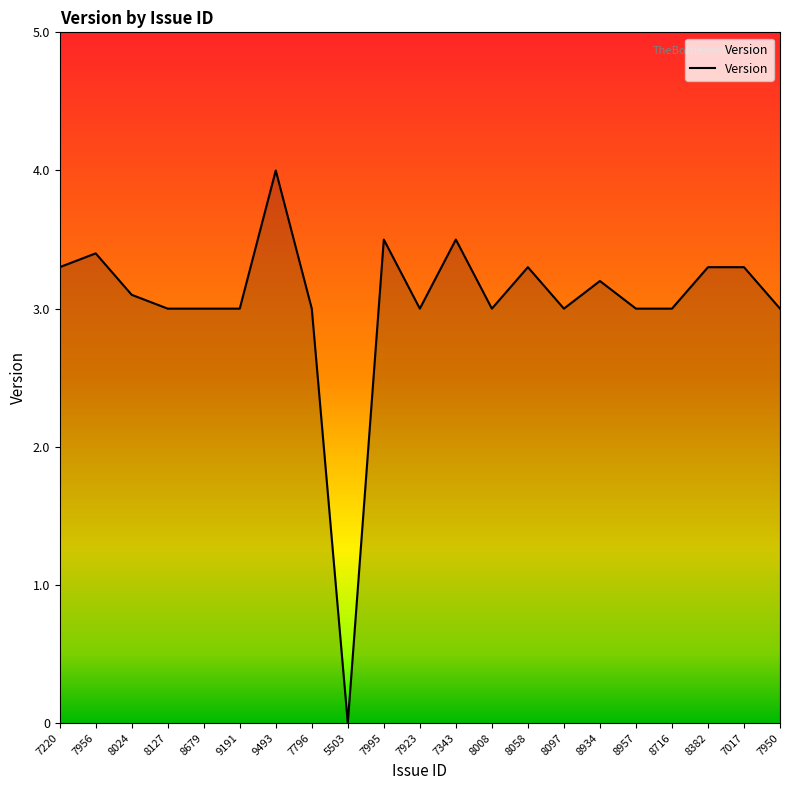

What is the maximum value shown in the chart?

4.0